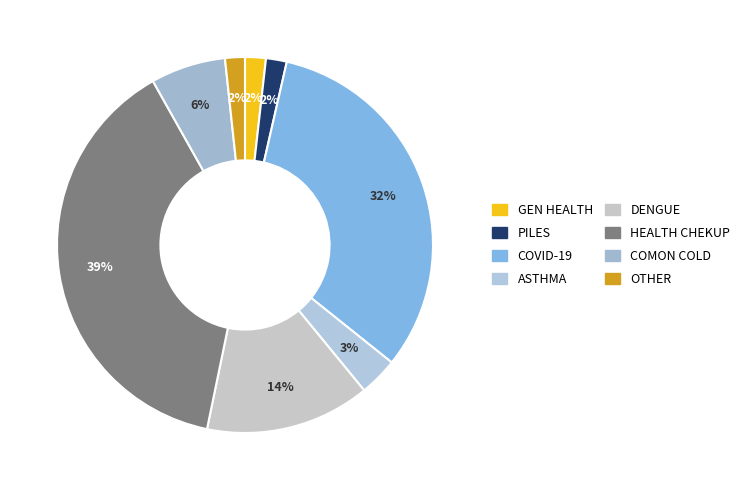

How many segments does this pie chart have?

8